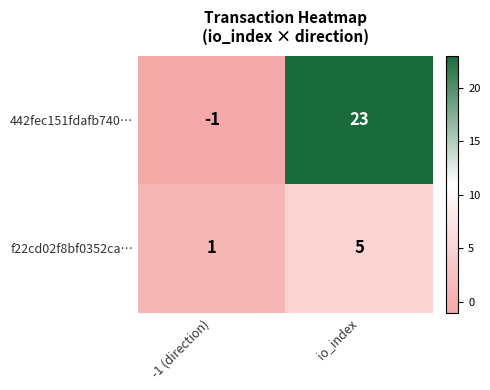

Reading left to right, extract all data points from this chart.

442fec151fdafb740…: -1 (direction)=-1	io_index=23
f22cd02f8bf0352ca…: -1 (direction)=1	io_index=5